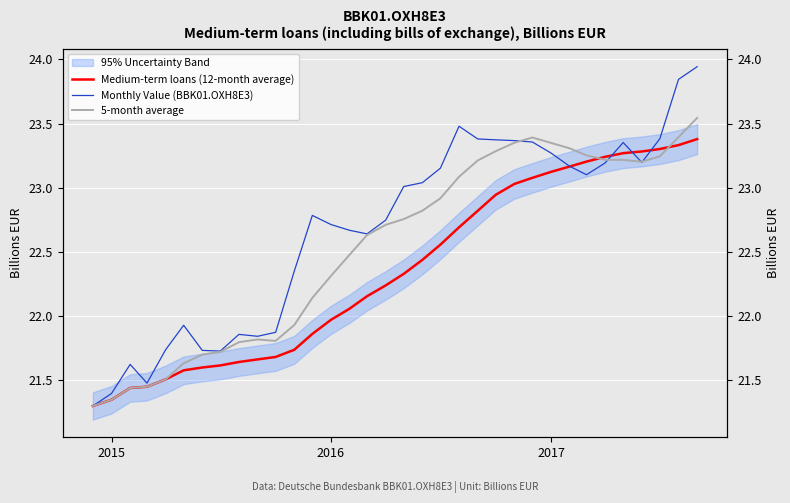

What is the highest value of the Monthly Value (BBK01.OXH8E3) series?

23.9